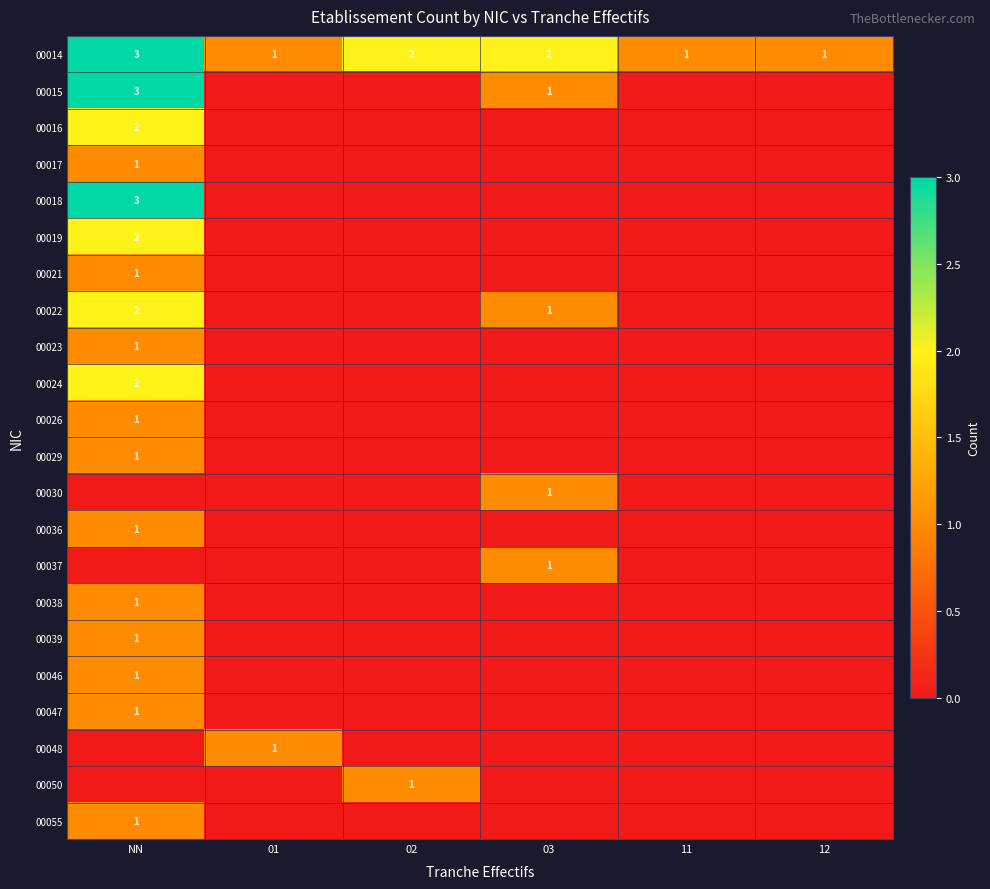

At which category is the sum across all series the highest?

NN